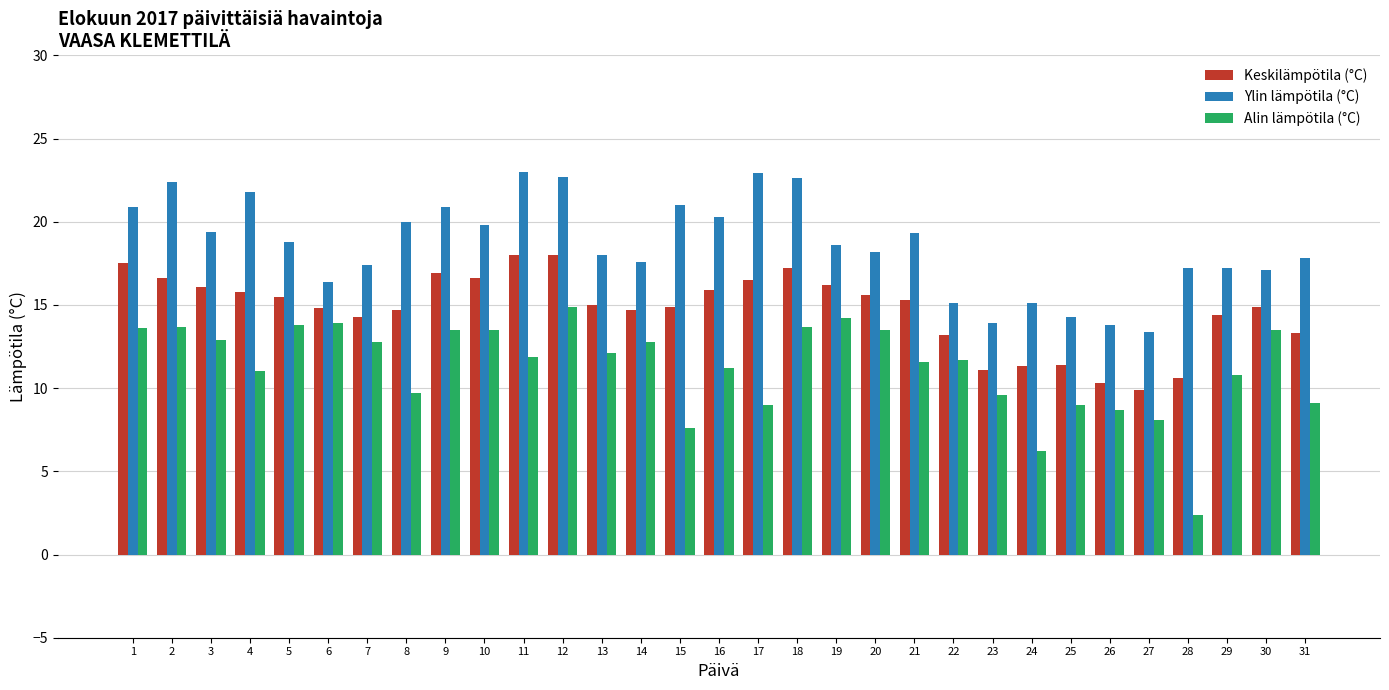

At which category is the sum across all series the highest?

12